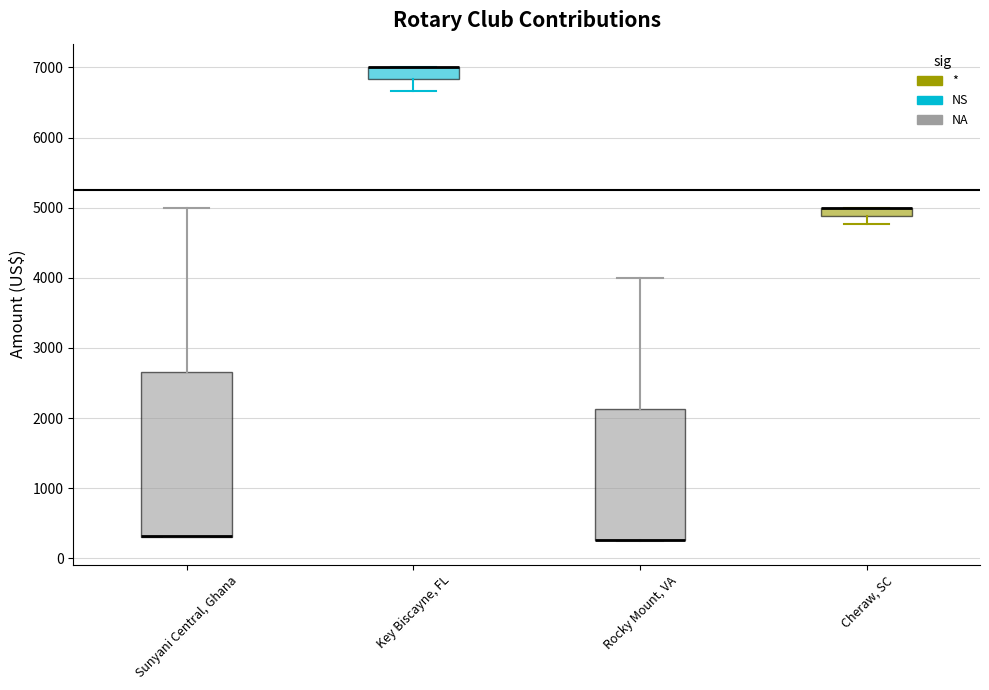

Where is the upper edge of the box for Key Biscayne, FL on the y-axis? The values are not printed on the chart, so give them approximately, as read against the axis.

7000